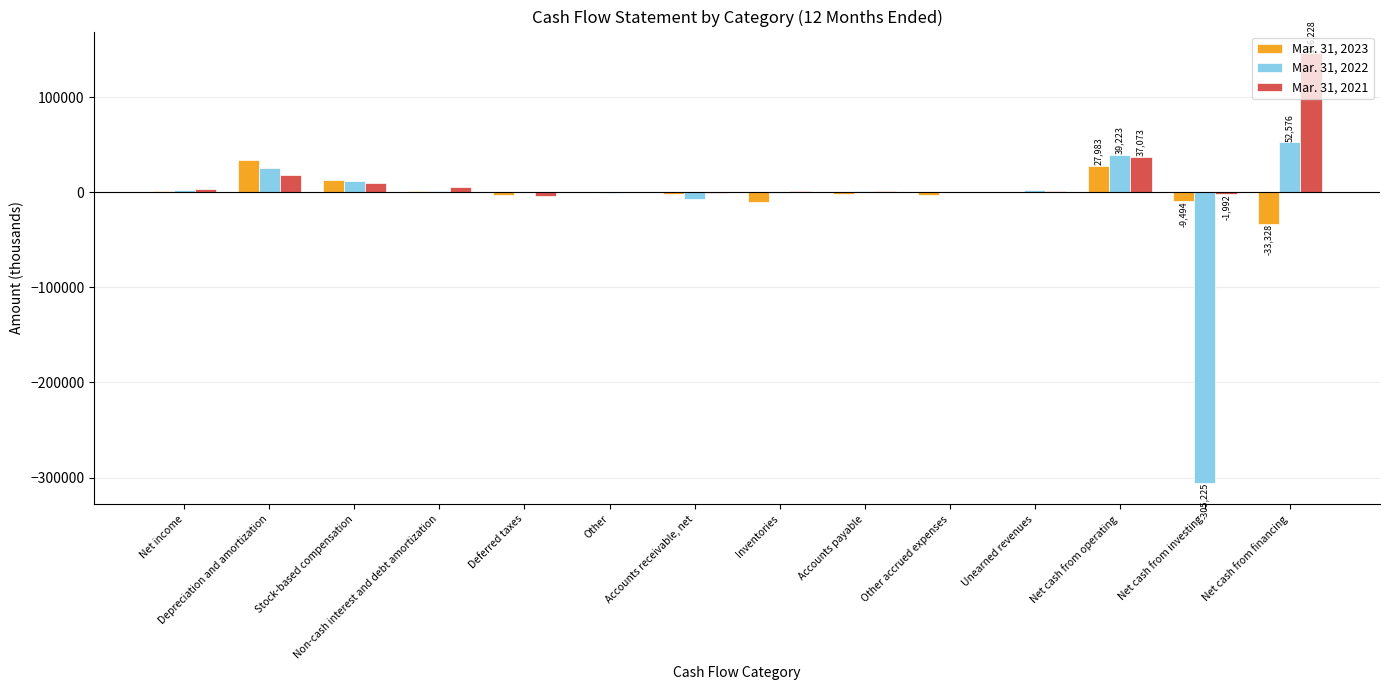

Is the value of Mar. 31, 2023 at Depreciation and amortization greater than the value of Mar. 31, 2022 at Deferred taxes?

Yes